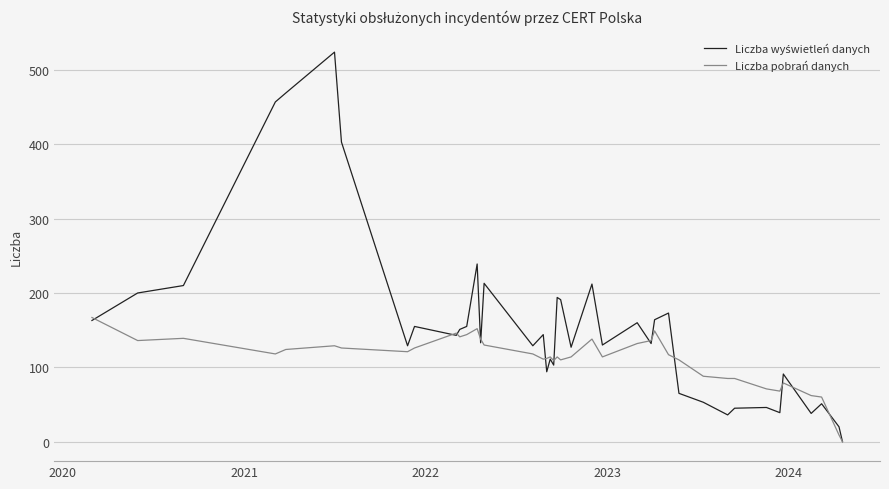

What is the highest value of the Liczba pobrań danych series?

167